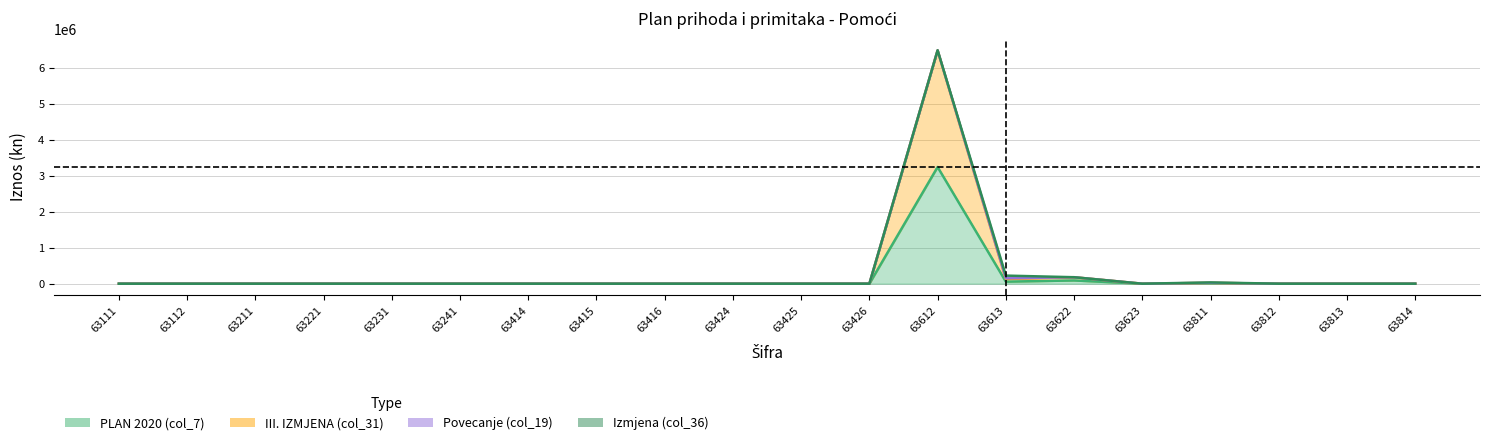

How many data points in PLAN 2020 (col_7) are above 0?

4